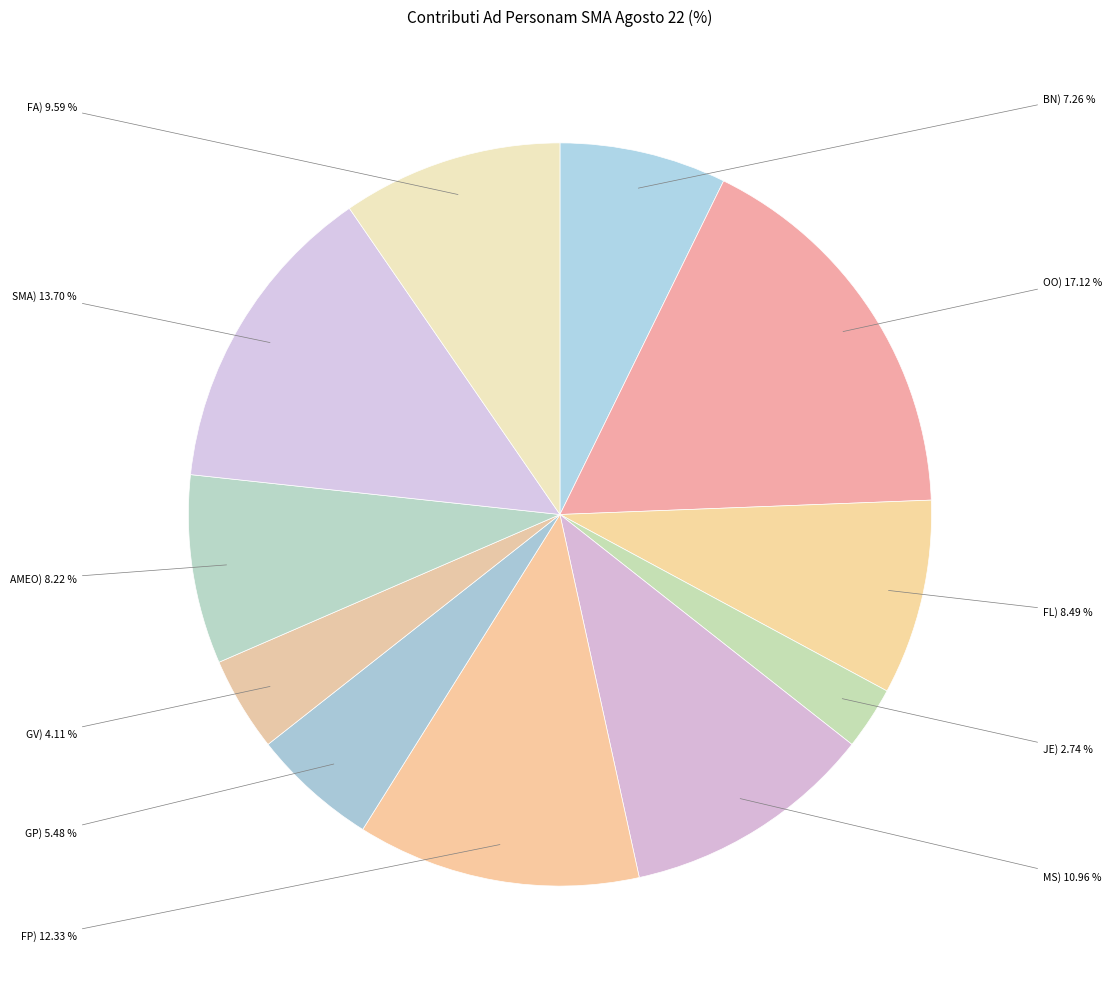

Is there any slice that represents more than half of the pie?

No